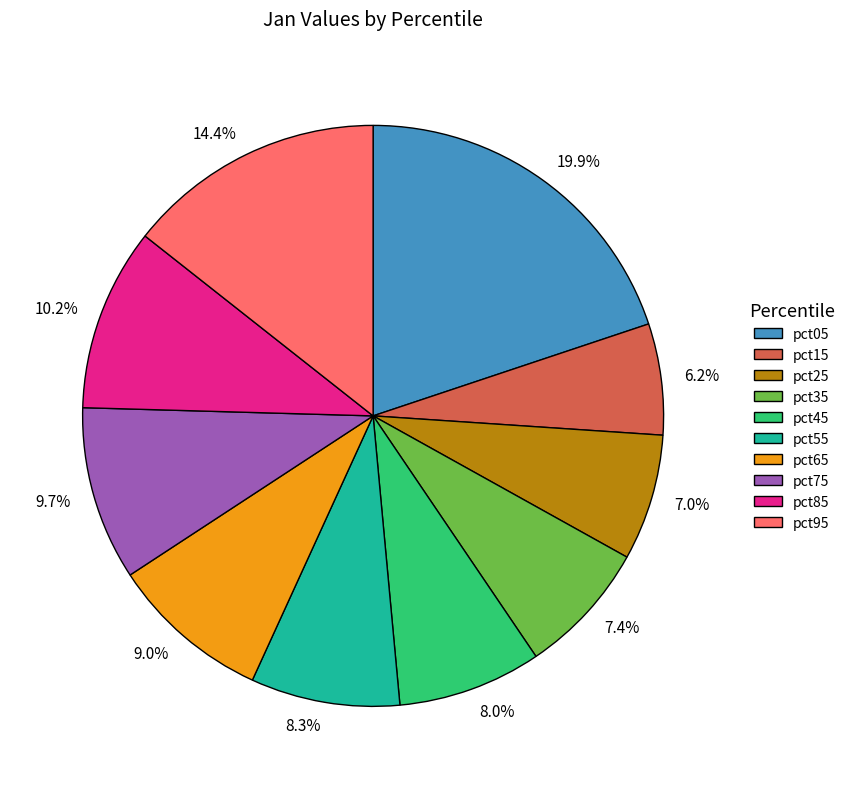

What is the smallest slice in the pie chart?

pct15